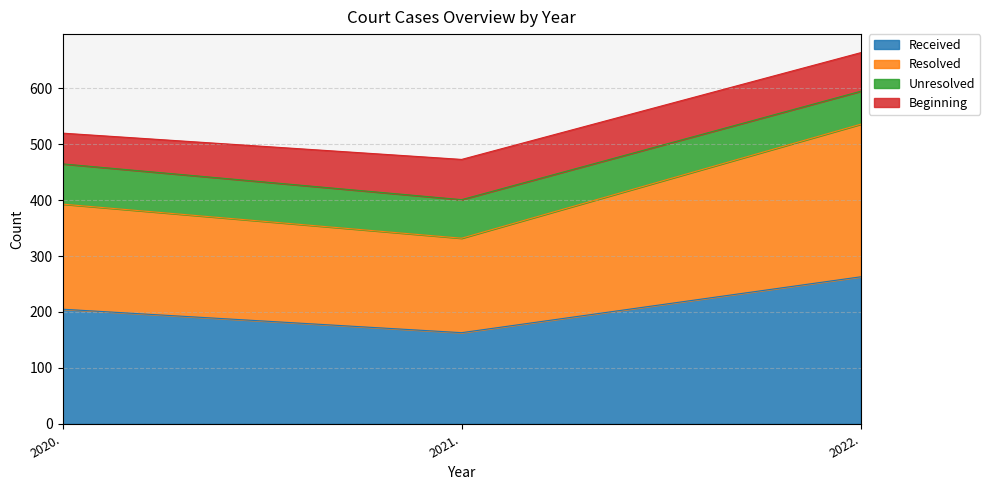

What are all the series names shown in the legend?

Received, Resolved, Unresolved, Beginning